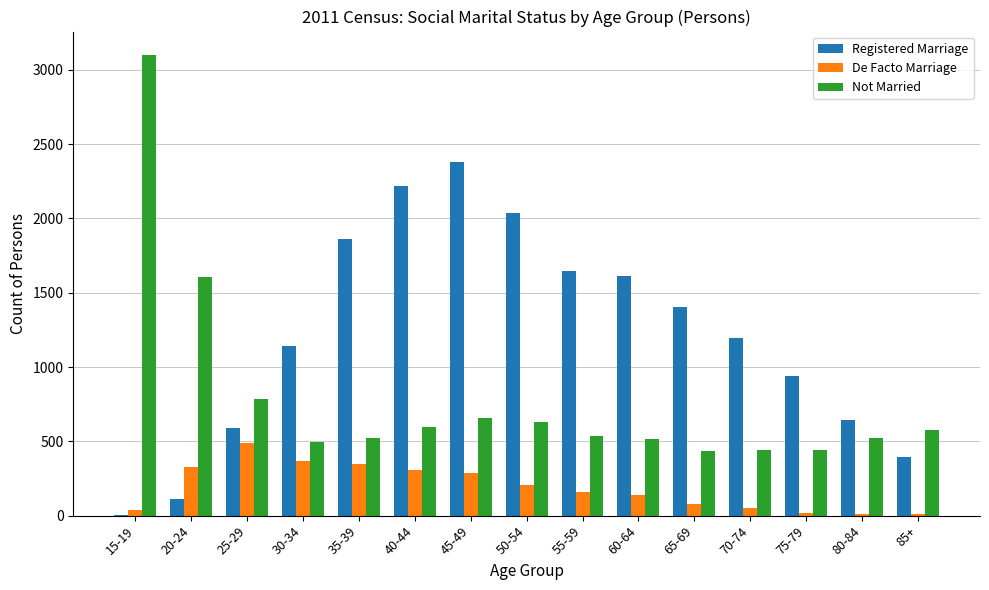

Is the value of Not Married at 40-44 greater than the value of De Facto Marriage at 65-69?

Yes